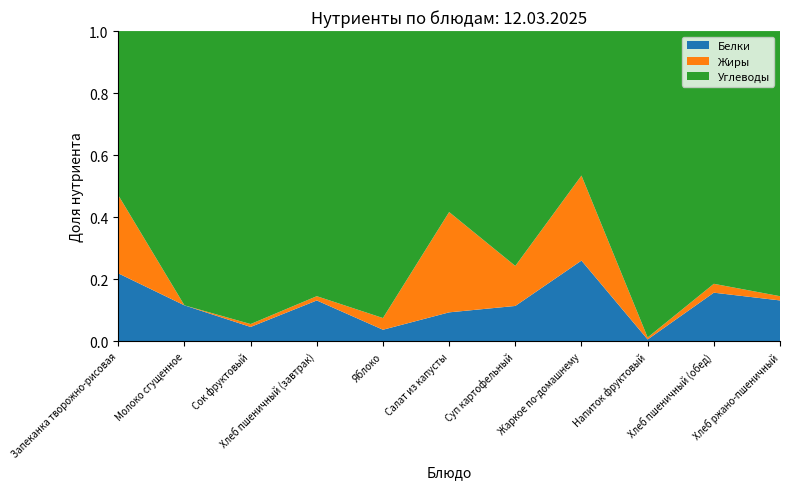

Reading left to right, list all the values displayed in this chart.

Белки: 17.9	1.5	1.0	3.2	0.4	1.5	3.1	20.0	0.1	2.6	2.0
Жиры: 20.6	0.0	0.2	0.3	0.4	5.2	3.5	21.0	0.1	0.5	0.2
Углеводы: 43.2	11.4	20.2	20.5	9.8	9.3	20.8	35.7	15.4	13.7	13.1